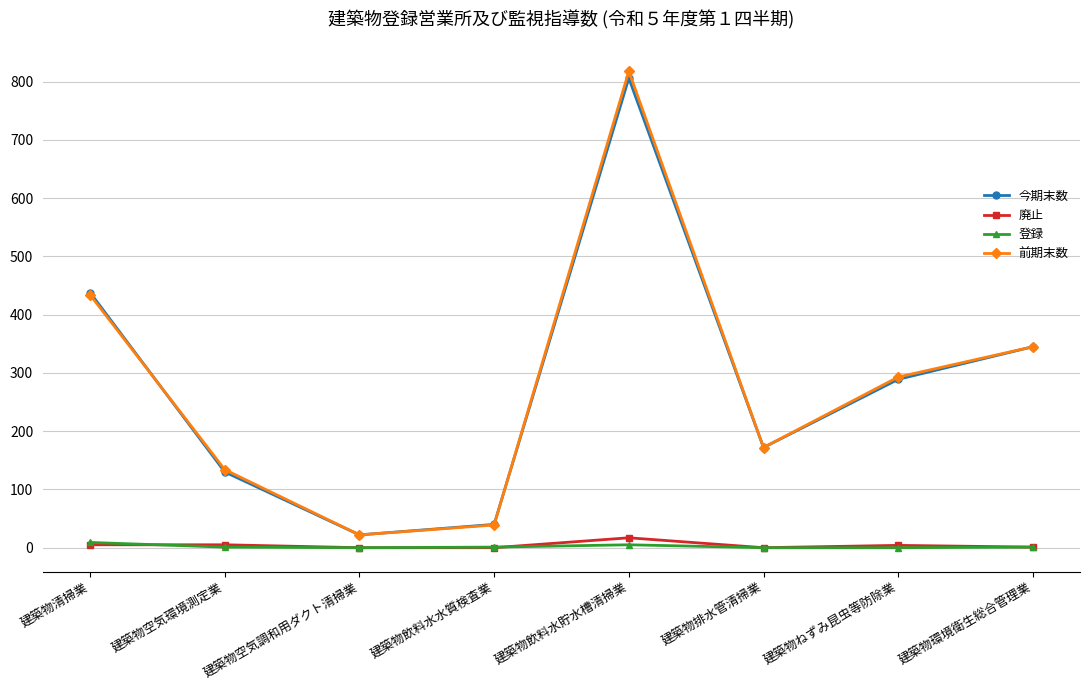

What is the label of the 7th point from the right?

建築物空気環境測定業